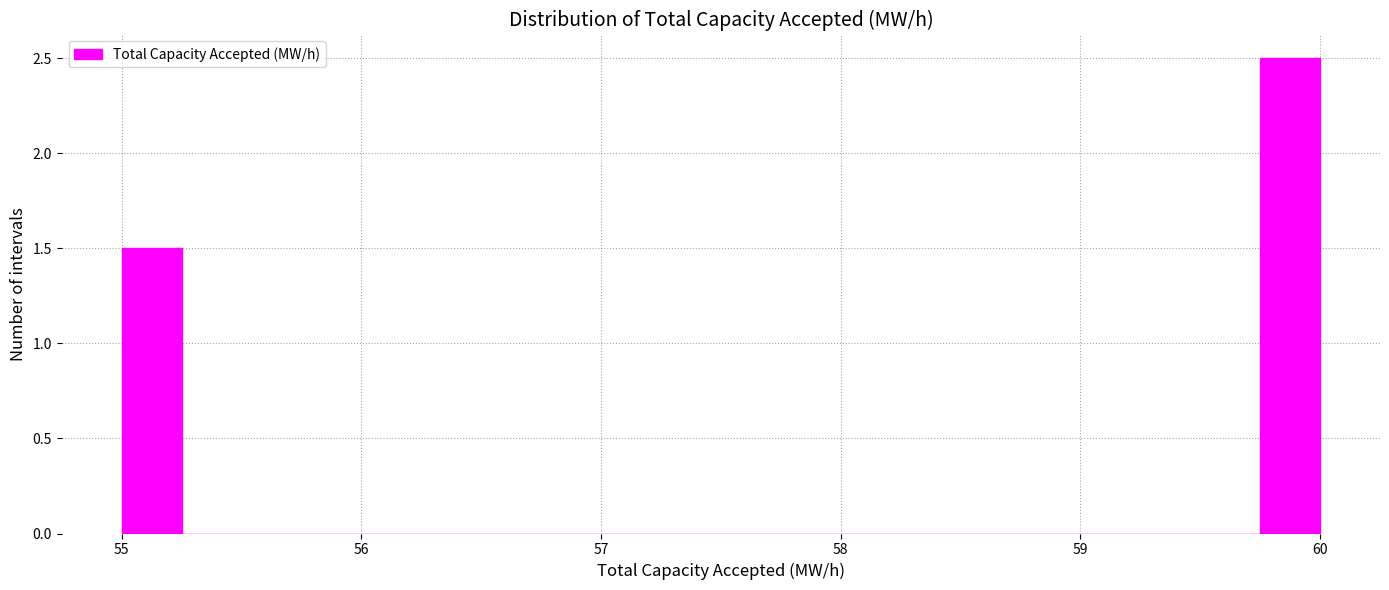

Around what value on the x-axis is the tallest bar? Give the approximate position of its centre, as read against the axis.

59.9